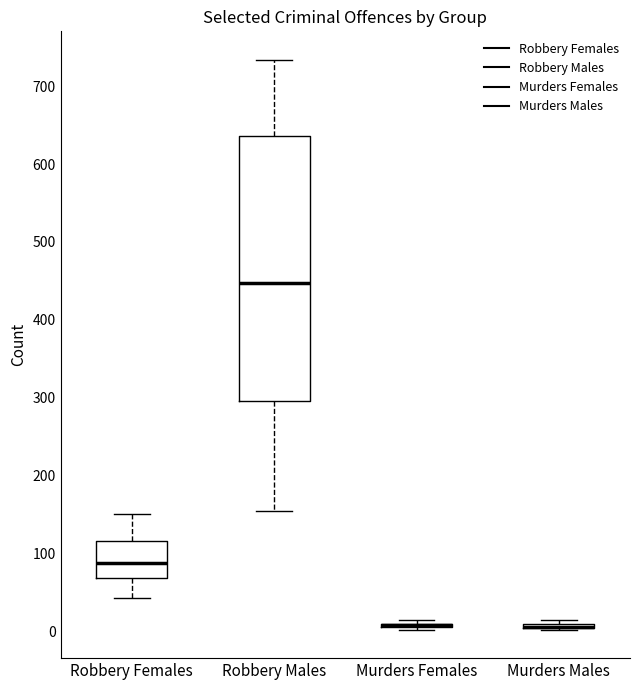

Reading left to right, transcribe this box plot: for each box, give where its median line is, the range the box spans, and where its two whiskers end, as read against the y-axis. The values are not printed on the chart, so give them approximately, as read against the axis.

Robbery Females: median 90, box 70 to 120, whiskers 40 to 150
Robbery Males: median 450, box 300 to 640, whiskers 160 to 730
Murders Females: box collapsed to a line at 10, whiskers 0 to 10
Murders Males: box collapsed to a line at 10, whiskers 0 to 20